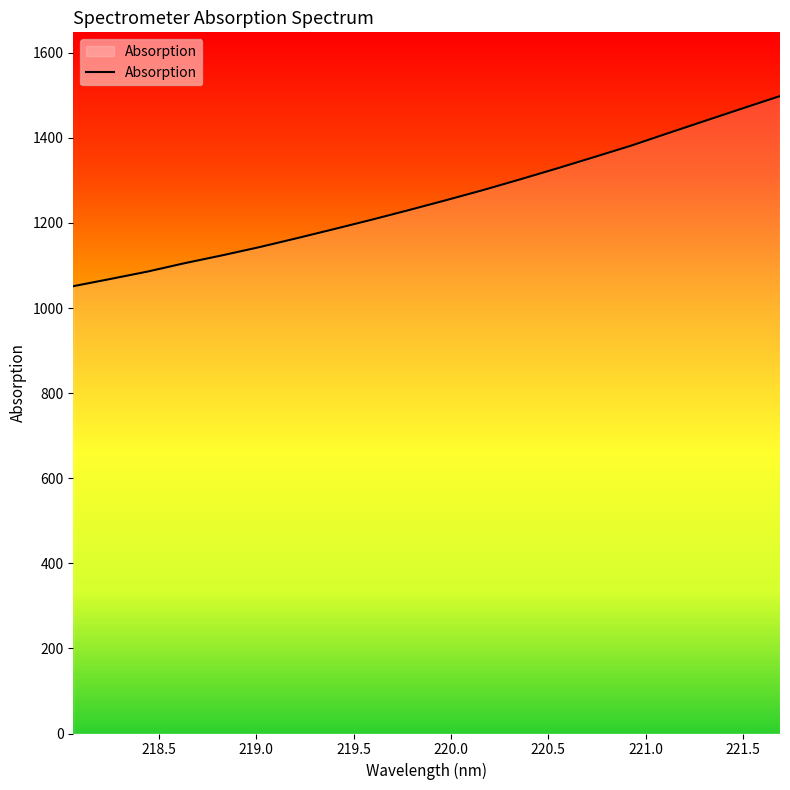

What is the minimum value shown in the chart?

1051.4